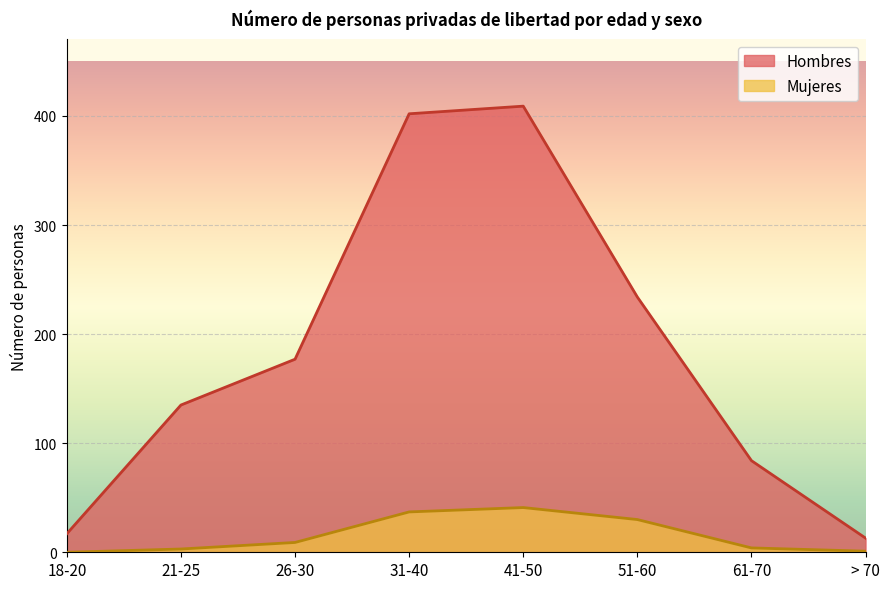

What is the difference between the Hombres values at 21-25 and 31-40?

267